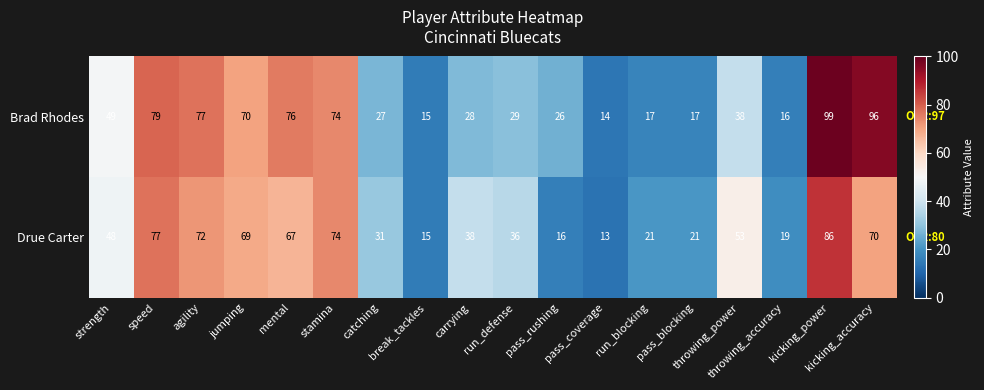

Rank the categories by Drue Carter value from lowest to highest.

pass_coverage, break_tackles, pass_rushing, throwing_accuracy, run_blocking, pass_blocking, catching, run_defense, carrying, strength, throwing_power, mental, jumping, kicking_accuracy, agility, stamina, speed, kicking_power